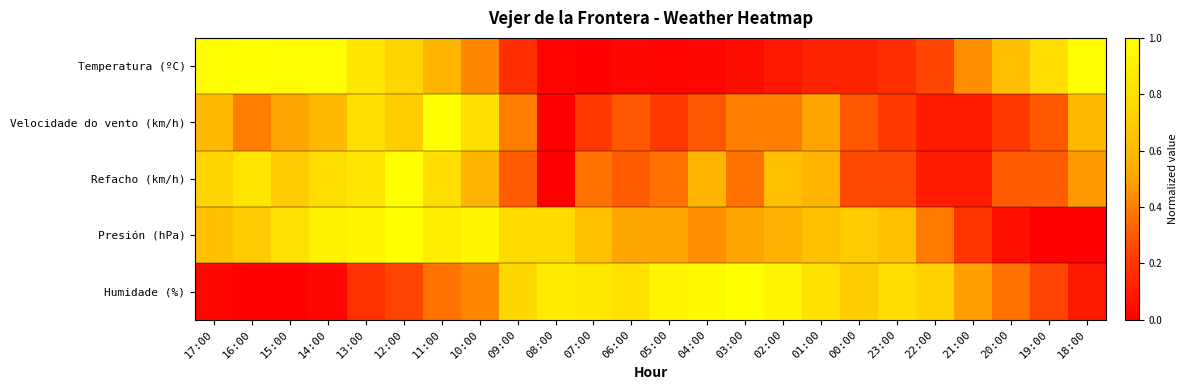

Reading left to right, list all the values displayed in this chart.

Temperatura (ºC): 17:00=1.0	16:00=1.0	15:00=1.0	14:00=1.0	13:00=0.8	12:00=0.7	11:00=0.6	10:00=0.4	09:00=0.2	08:00=0.0	07:00=0.0	06:00=0.0	05:00=0.0	04:00=0.0	03:00=0.0	02:00=0.1	01:00=0.1	00:00=0.1	23:00=0.2	22:00=0.2	21:00=0.4	20:00=0.6	19:00=0.8	18:00=1.0
Velocidade do vento (km/h): 17:00=0.6	16:00=0.4	15:00=0.5	14:00=0.6	13:00=0.8	12:00=0.7	11:00=1.0	10:00=0.8	09:00=0.4	08:00=0.0	07:00=0.2	06:00=0.3	05:00=0.2	04:00=0.3	03:00=0.4	02:00=0.4	01:00=0.5	00:00=0.3	23:00=0.2	22:00=0.1	21:00=0.1	20:00=0.2	19:00=0.3	18:00=0.6
Refacho (km/h): 17:00=0.7	16:00=0.8	15:00=0.7	14:00=0.8	13:00=0.8	12:00=1.0	11:00=0.8	10:00=0.6	09:00=0.3	08:00=0.0	07:00=0.4	06:00=0.3	05:00=0.4	04:00=0.6	03:00=0.4	02:00=0.6	01:00=0.6	00:00=0.3	23:00=0.3	22:00=0.1	21:00=0.1	20:00=0.3	19:00=0.3	18:00=0.5
Presión (hPa): 17:00=0.6	16:00=0.7	15:00=0.8	14:00=0.9	13:00=0.9	12:00=1.0	11:00=0.9	10:00=0.9	09:00=0.8	08:00=0.8	07:00=0.6	06:00=0.5	05:00=0.5	04:00=0.4	03:00=0.5	02:00=0.6	01:00=0.6	00:00=0.7	23:00=0.6	22:00=0.4	21:00=0.2	20:00=0.1	19:00=0.0	18:00=0.0
Humidade (%): 17:00=0.0	16:00=0.0	15:00=0.0	14:00=0.0	13:00=0.2	12:00=0.2	11:00=0.4	10:00=0.4	09:00=0.8	08:00=0.9	07:00=0.8	06:00=0.8	05:00=0.9	04:00=1.0	03:00=1.0	02:00=0.9	01:00=0.8	00:00=0.7	23:00=0.8	22:00=0.7	21:00=0.5	20:00=0.4	19:00=0.2	18:00=0.1